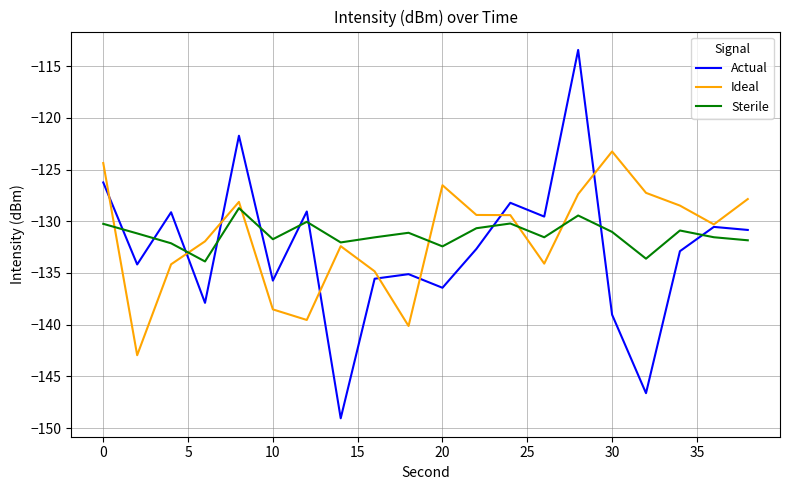

How many lines are shown in the chart?

3